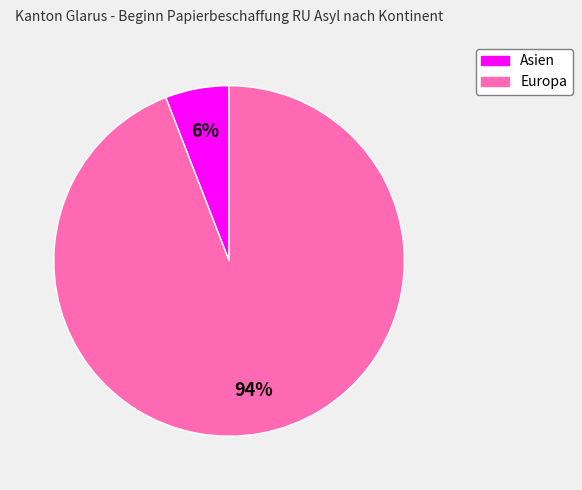

Is there any slice that represents more than half of the pie?

Yes